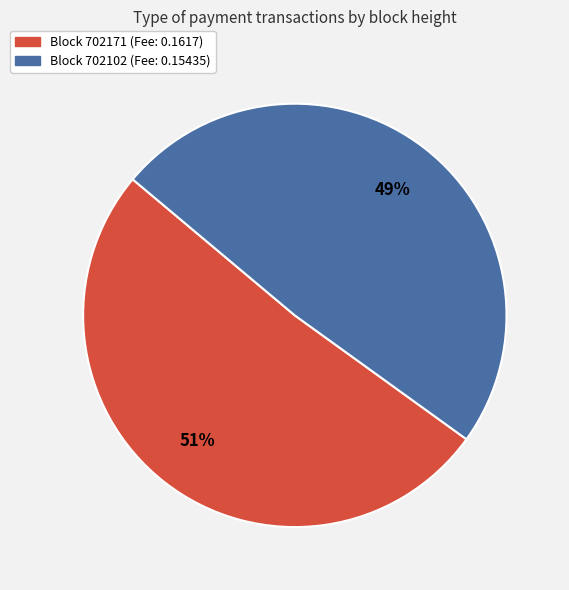

To the nearest percent, what is the difference between the largest and smallest slice percentages?

2%